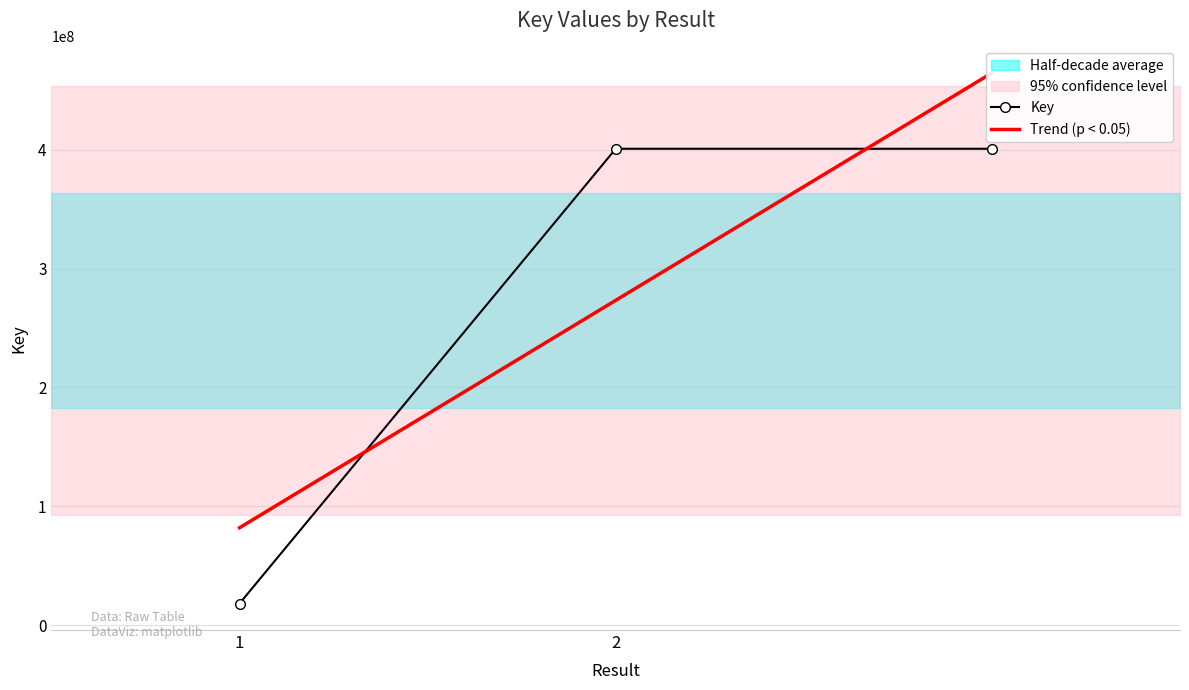

Reading left to right, extract all data points from this chart.

Key: 18272172.0	400763963.0	400763963.0
Trend (p < 0.05): 82020803.8	273266699.3	464512594.8